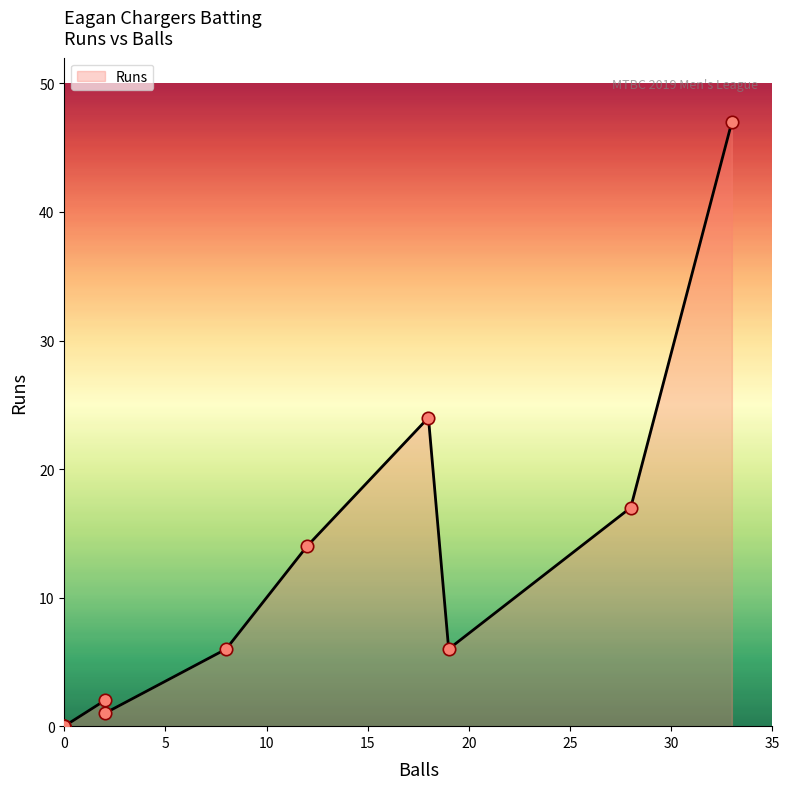

Which series reaches the maximum Y coordinate?

Runs